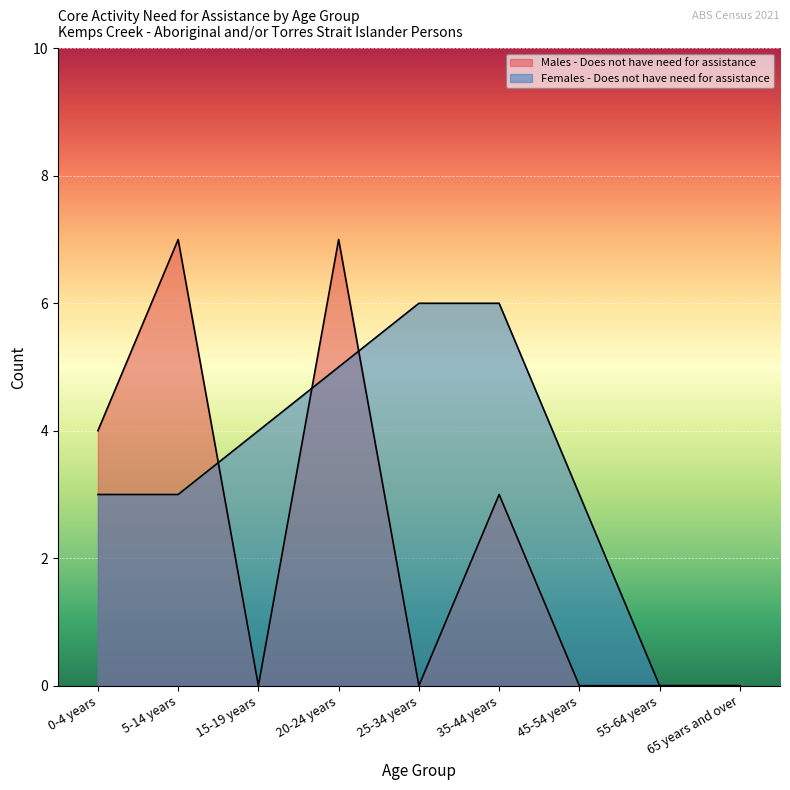

The value of Males - Does not have need for assistance at 65 years and over is 3. True or false?

False